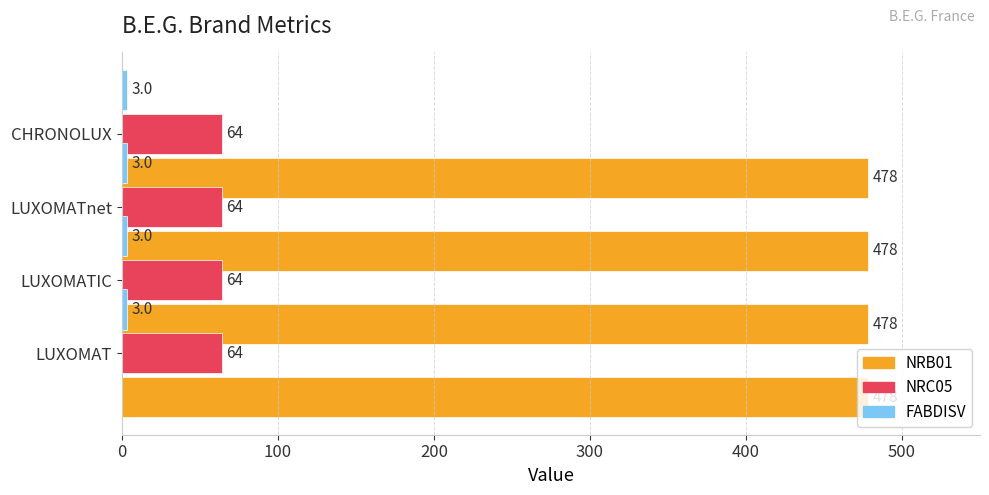

List the series in order of their peak value, highest first.

NRB01, NRC05, FABDISV